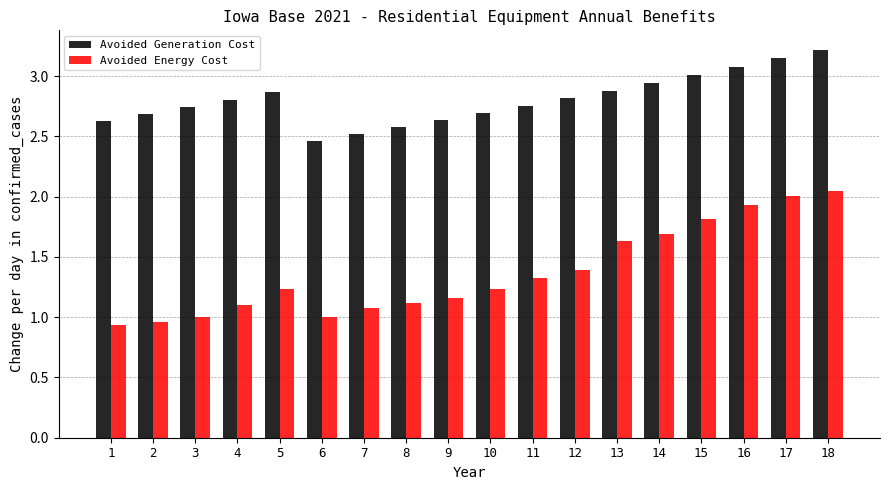

Which series has the largest total across all categories?

Avoided Generation Cost